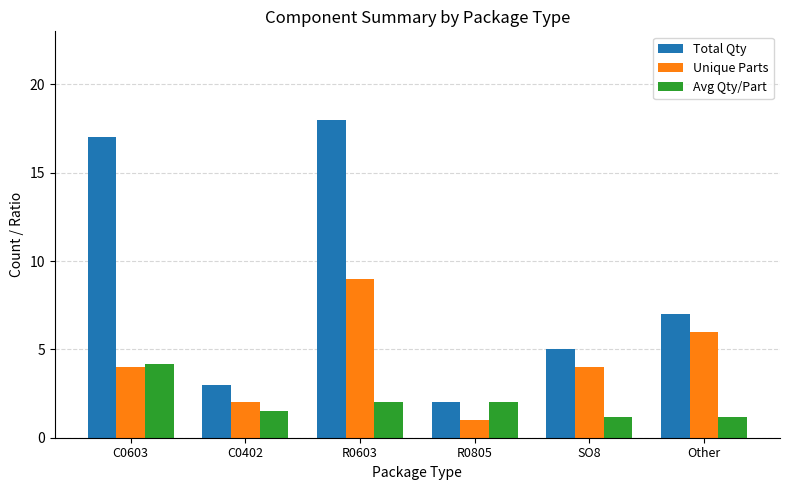

What is the label of the 3rd bar from the left?

R0603